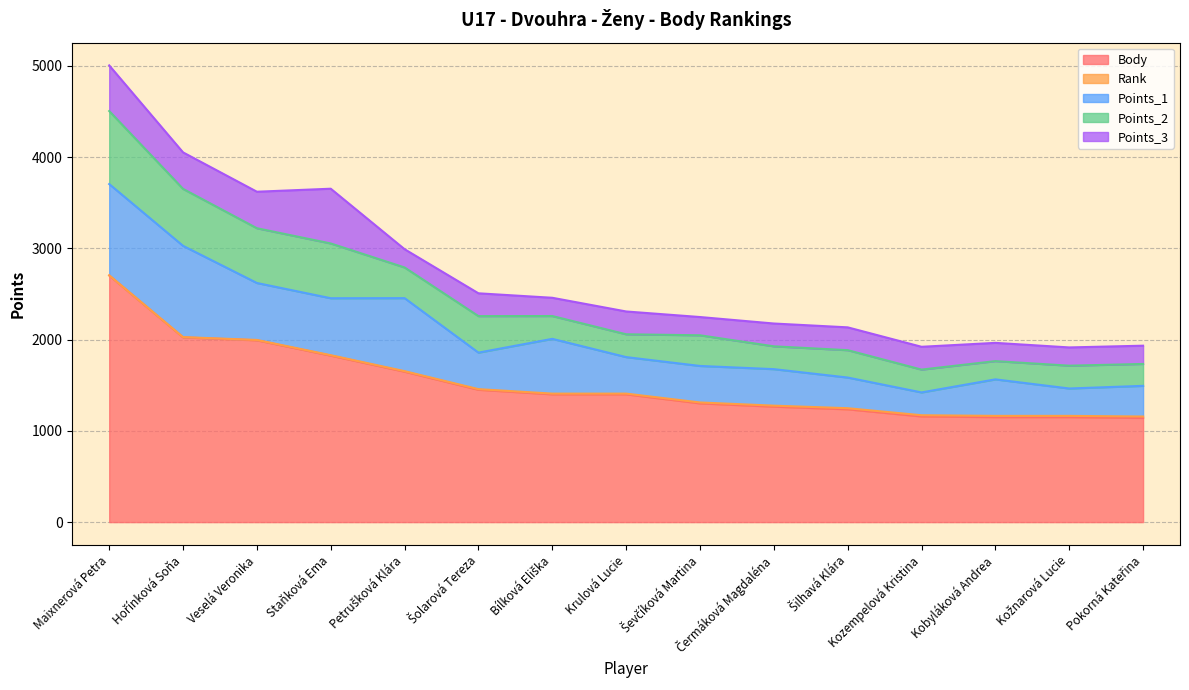

Rank the series by their maximum value, from highest to lowest.

Body, Points_1, Points_2, Points_3, Rank